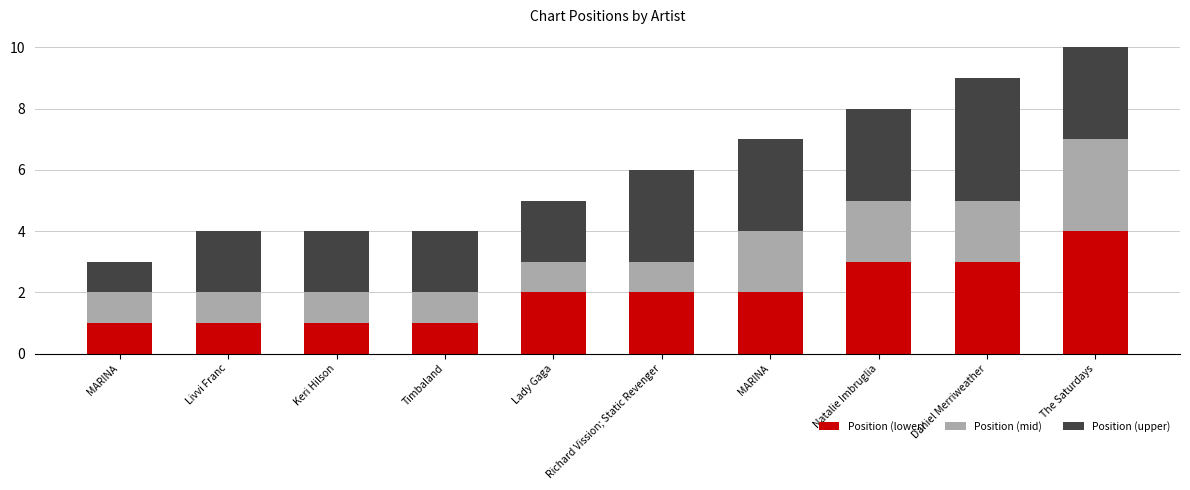

Which series has the largest total across all categories?

Position (upper)